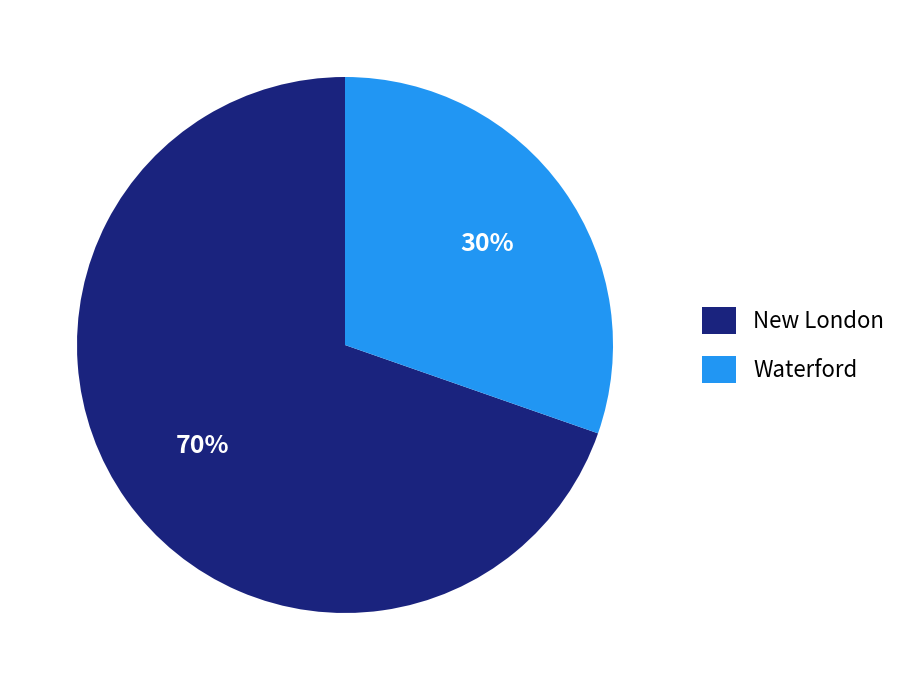

Rank the categories by value from lowest to highest.

Waterford, New London